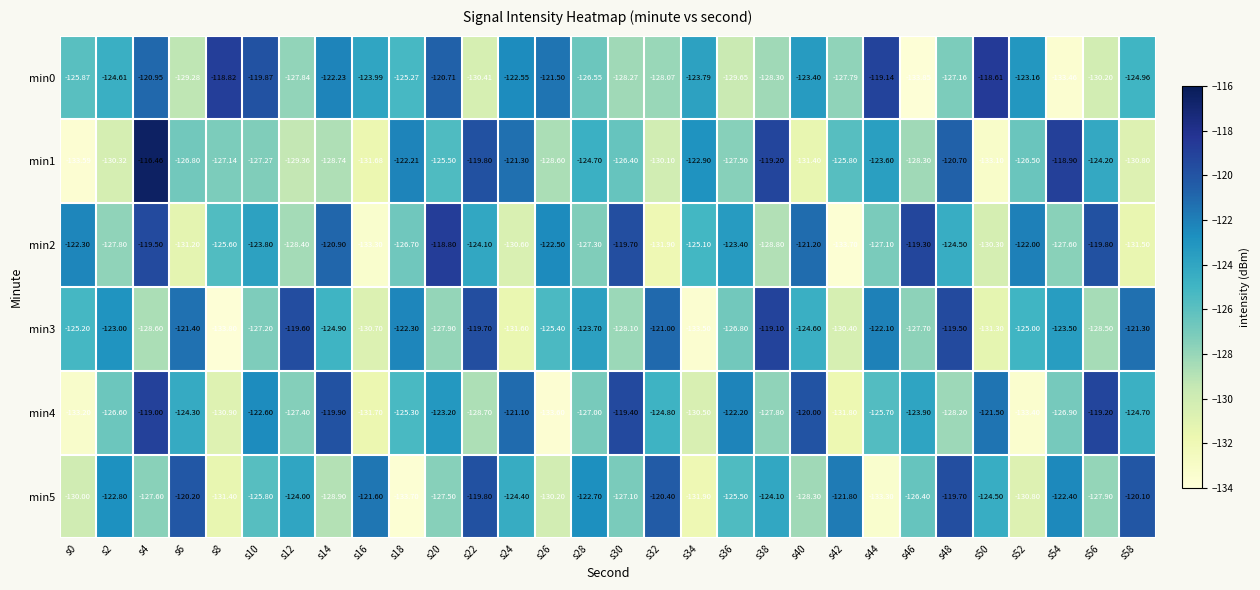

What is the spread (max minus min) of values at s32?

11.5